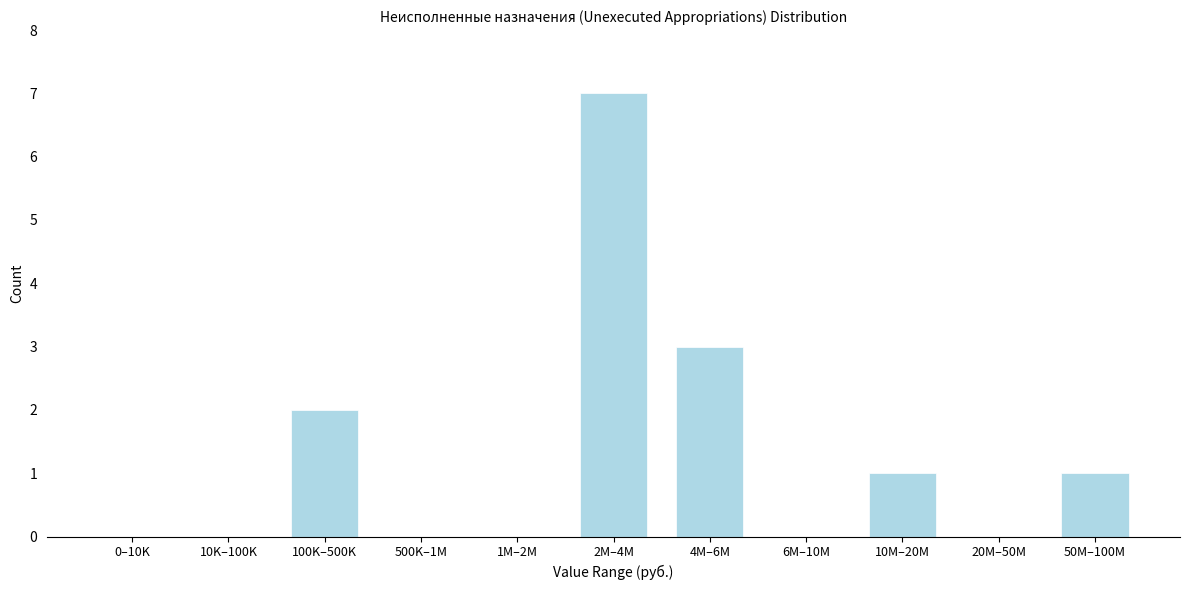

Reading left to right, what are all the values shown in this chart?

0–10K=0	10K–100K=0	100K–500K=2	500K–1M=0	1M–2M=0	2M–4M=7	4M–6M=3	6M–10M=0	10M–20M=1	20M–50M=0	50M–100M=1